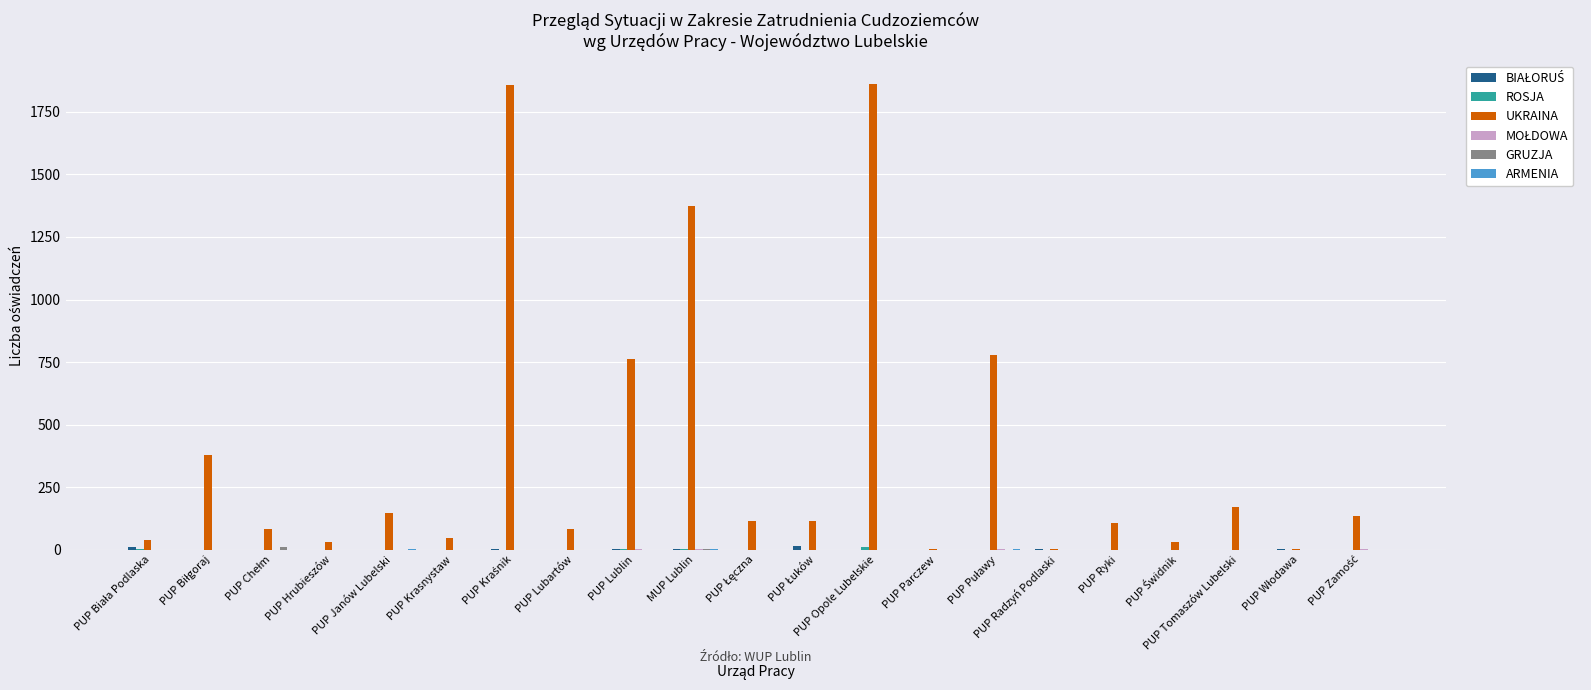

Which series has the largest total across all categories?

UKRAINA